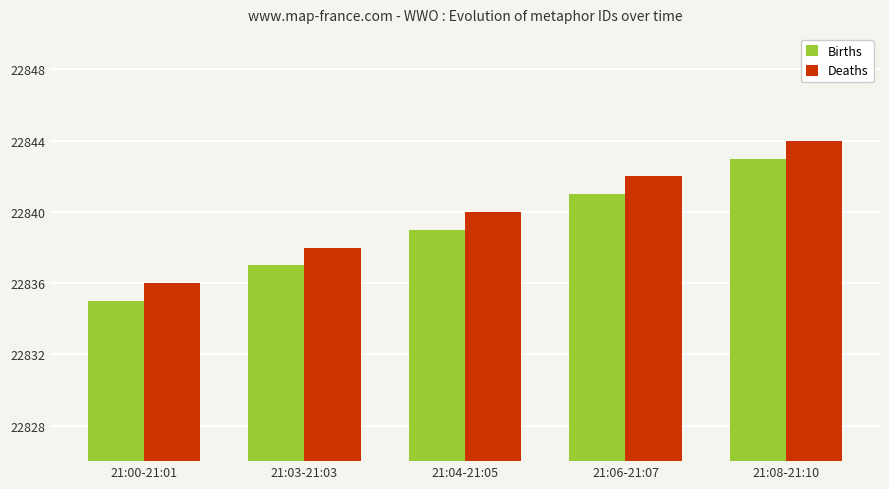

What is the total value across all series at 21:00-21:01?

45671